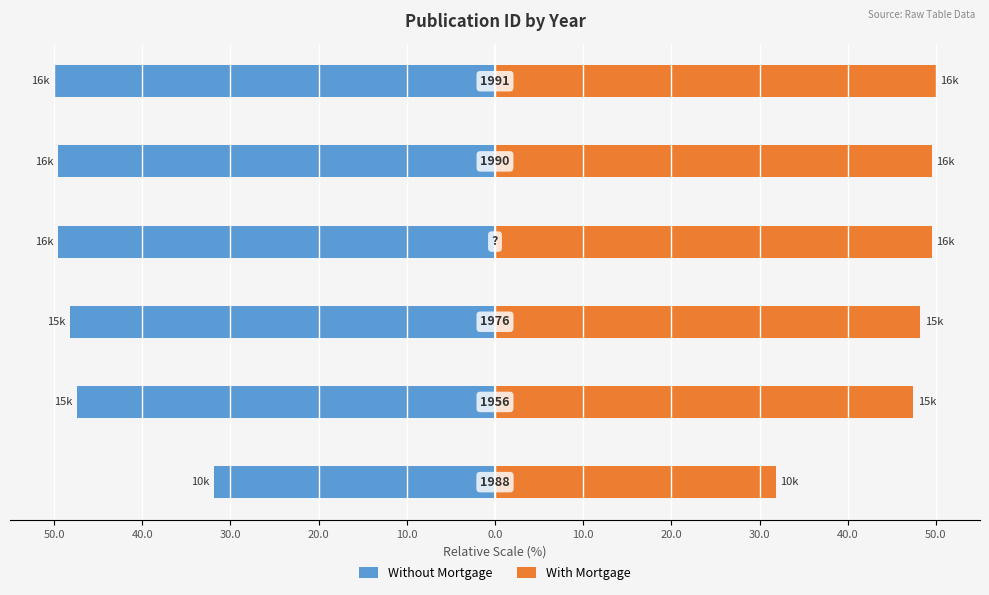

At how many categories does at least one series exceed -46?

6